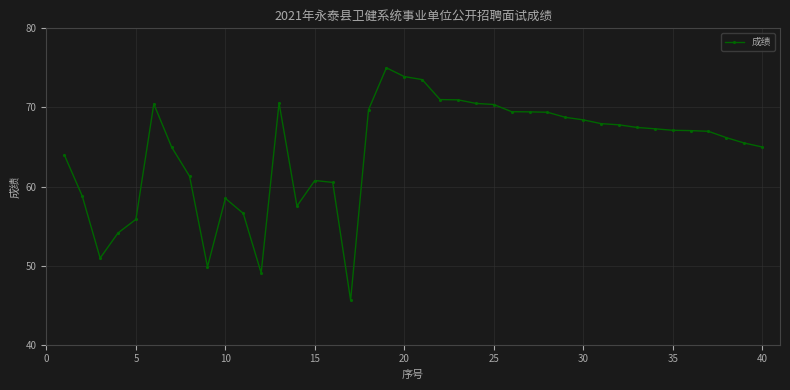

What is the maximum value shown in the chart?

75.0